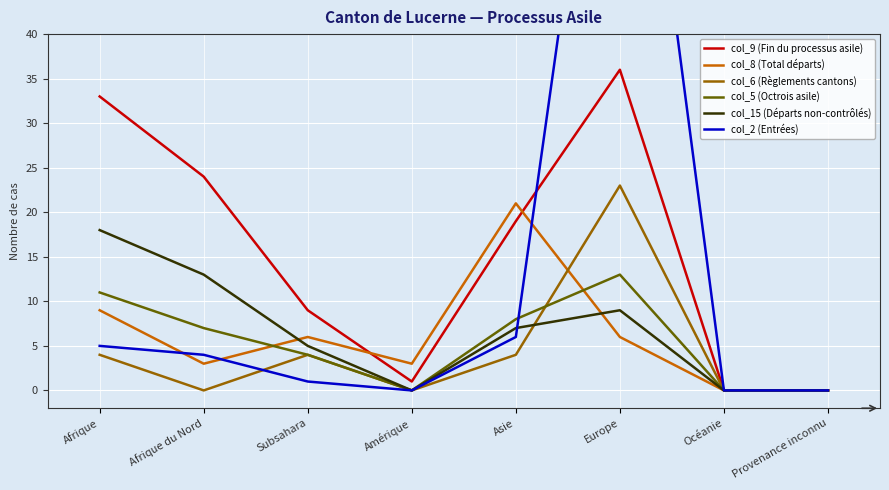

In col_6 (Règlements cantons), how many points are lower than both neighbors (excluding endpoints)?

2